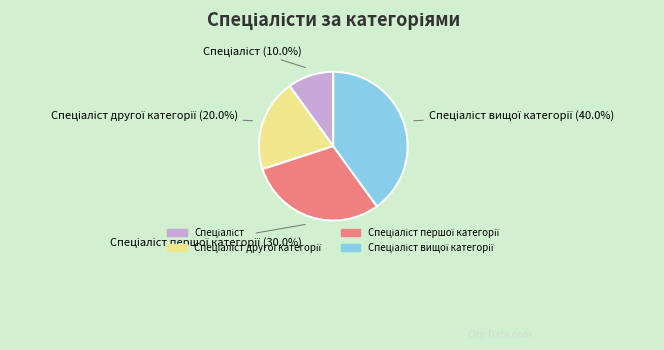

Does any single category account for the majority?

No